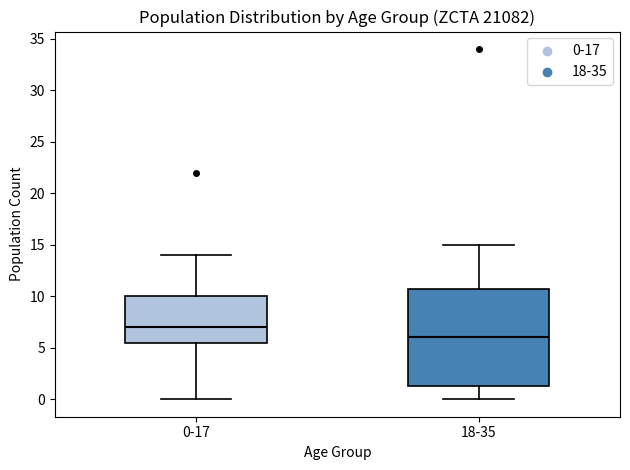

Reading left to right, transcribe this box plot: for each box, give where its median line is, the range the box spans, and where its two whiskers end, as read against the y-axis. The values are not printed on the chart, so give them approximately, as read against the axis.

0-17: median 7.0, box 5.5 to 10.0, whiskers 0.0 to 14.0
18-35: median 6.0, box 1.5 to 11.0, whiskers 0.0 to 15.0